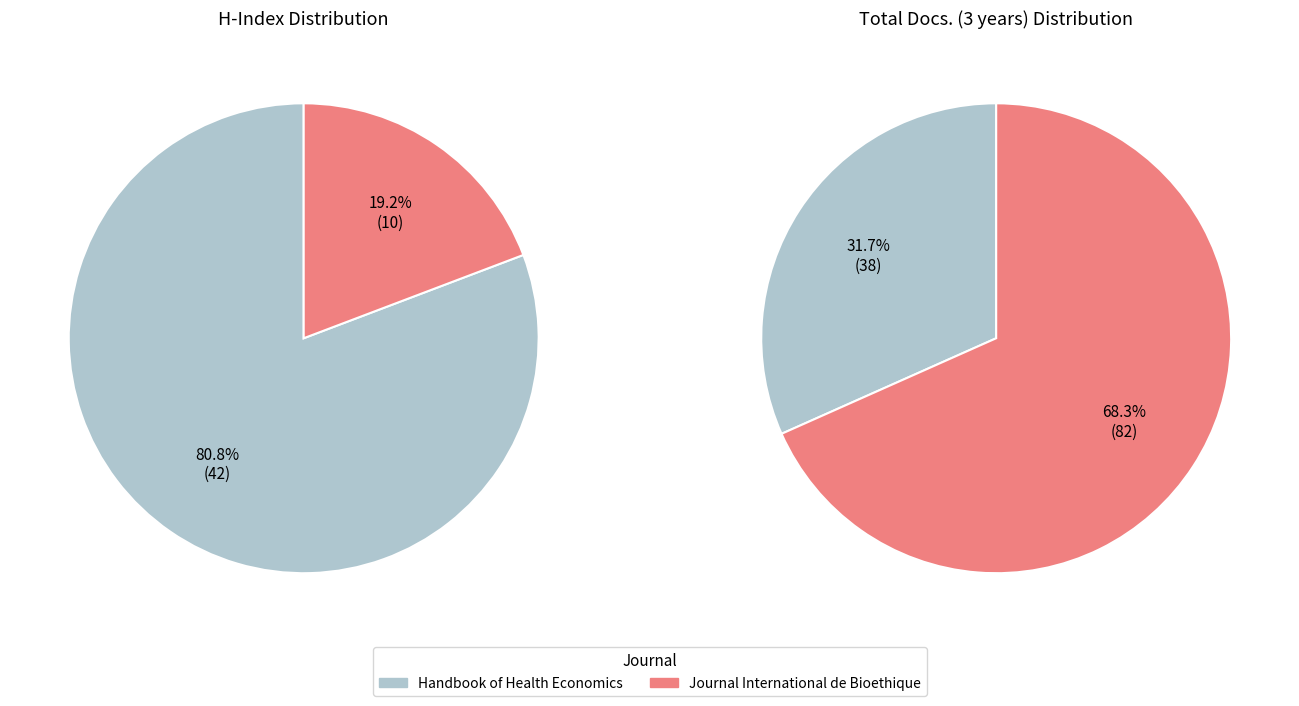

To the nearest percent, what percentage of the pie is Handbook of Health Economics?

81%